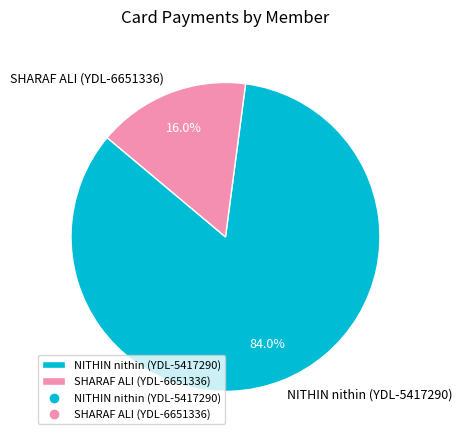

Which category has the smallest portion of the pie?

SHARAF ALI (YDL-6651336)